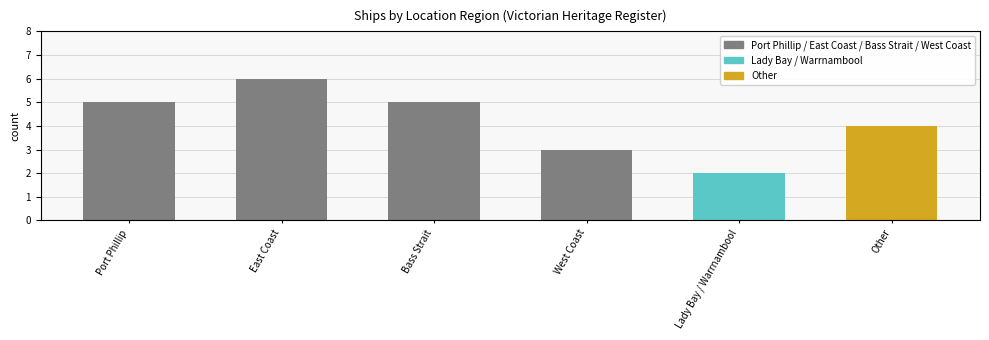

Between Lady Bay / Warrnambool and Bass Strait, which is larger?

Bass Strait